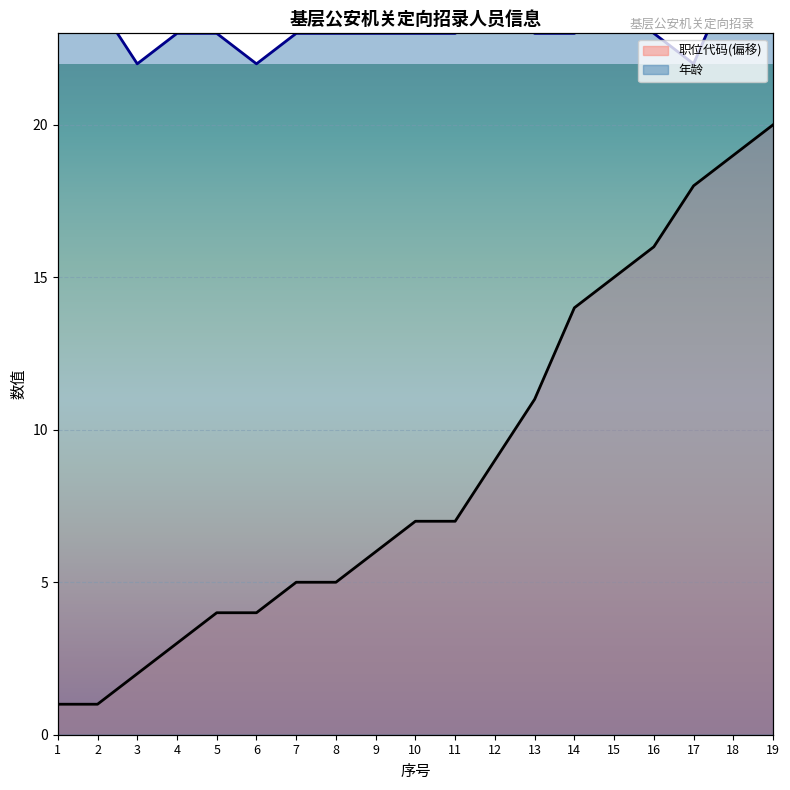

What is the sum of all 职位代码 values?

167